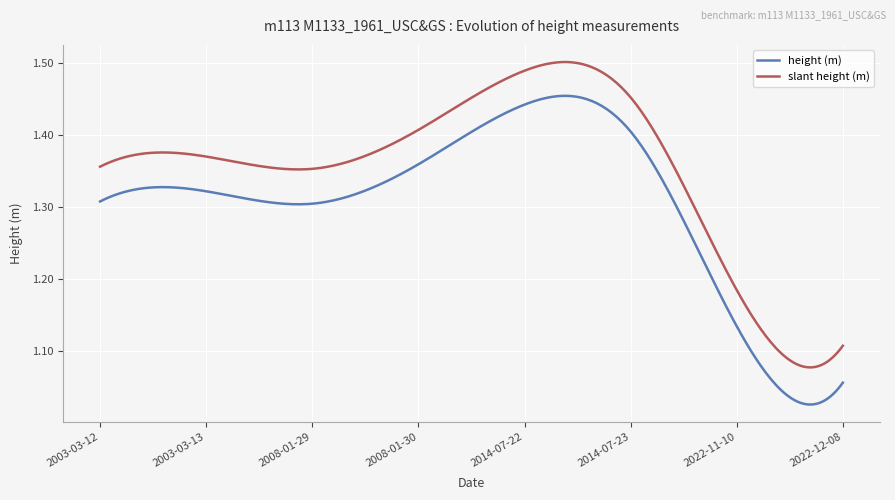

Rank the series by their maximum value, from highest to lowest.

slant height (m), height (m)